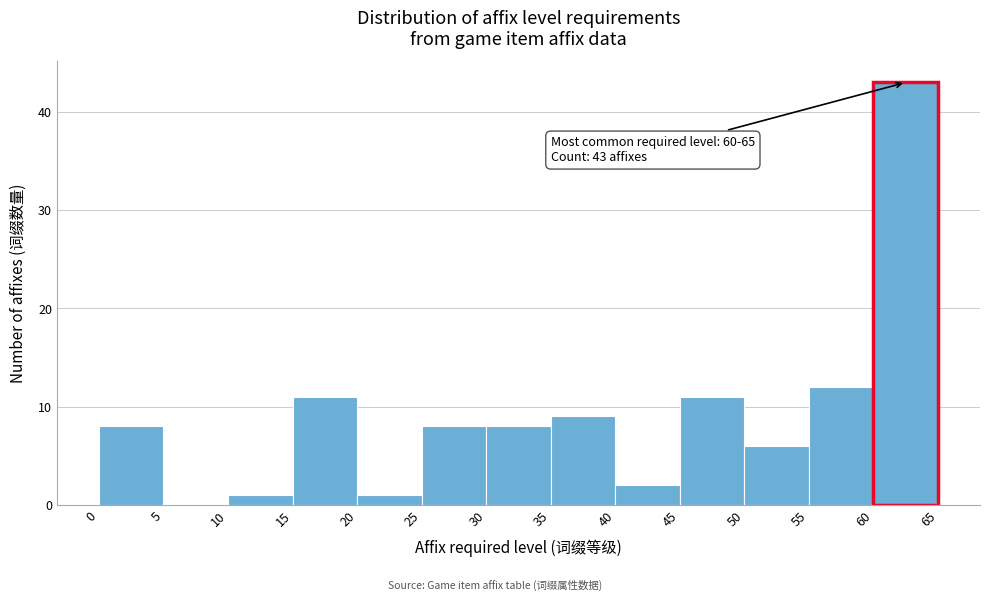

Over which range of the x-axis is the bar tallest?

60 to 65